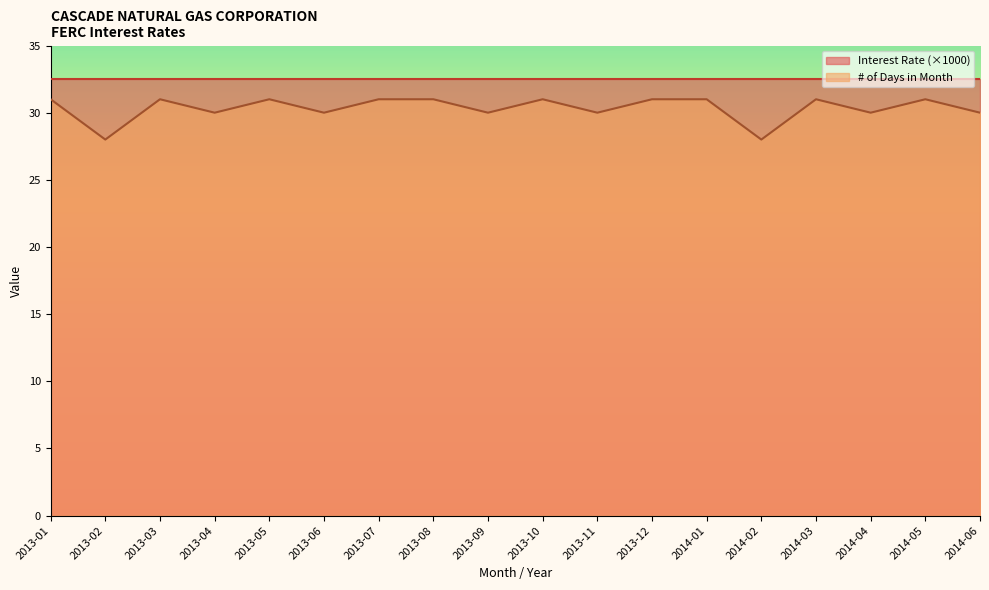

Where is the first local minimum?

2013-02